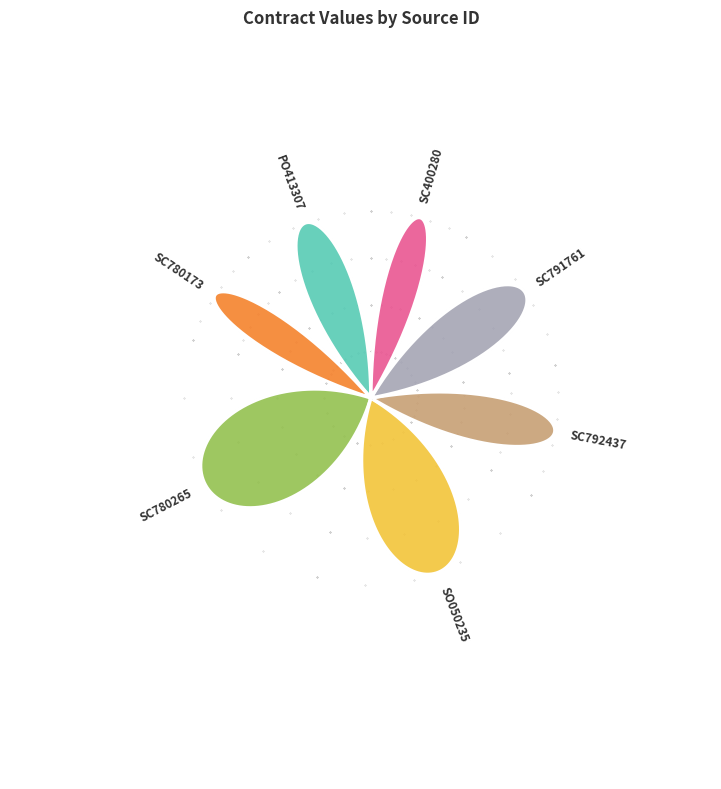

What is the smallest slice in the pie chart?

SC780173